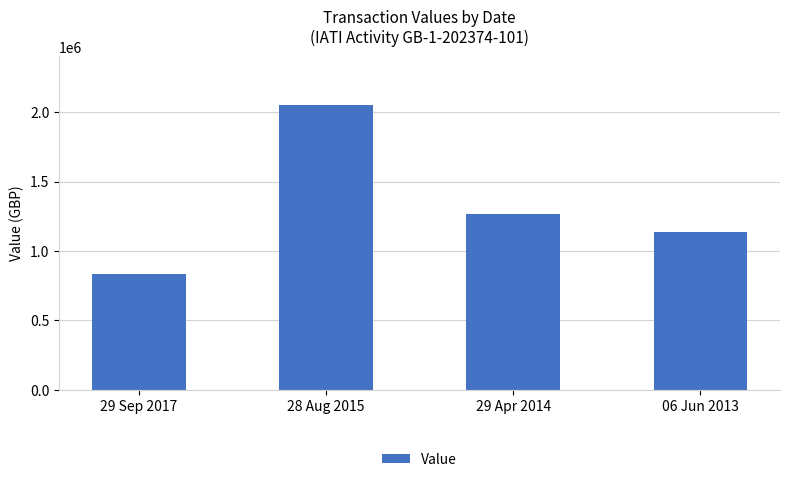

Where does the data first go above 1267670?

28 Aug 2015